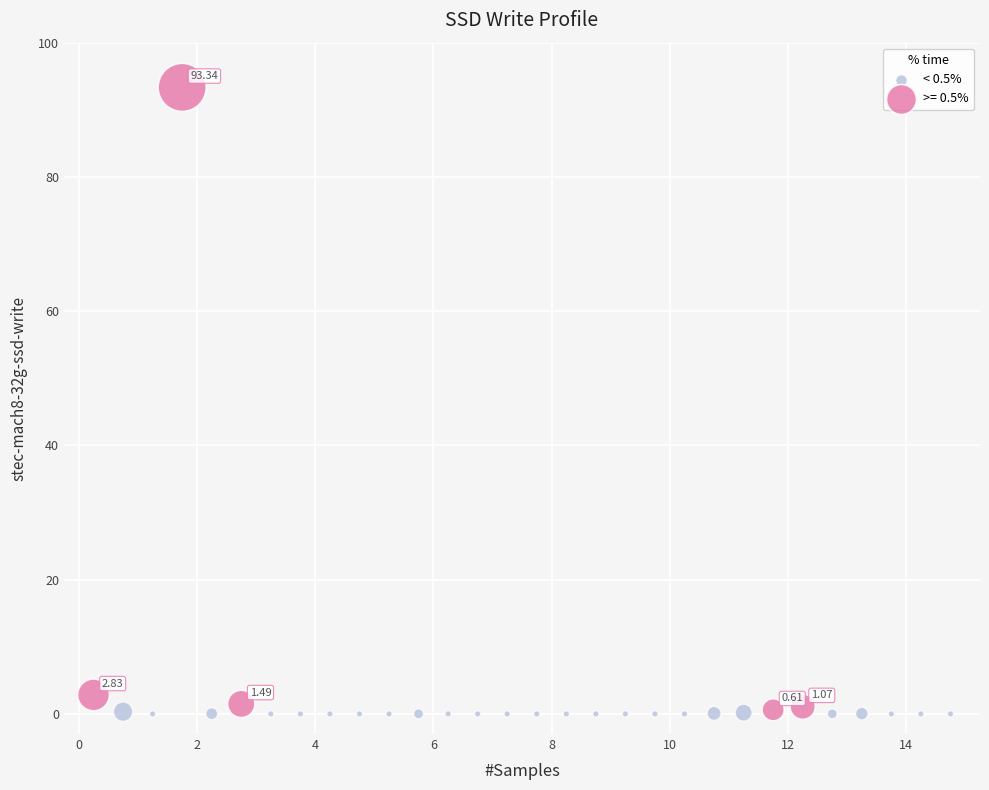

Which series contains the highest Y value?

>= 0.5%